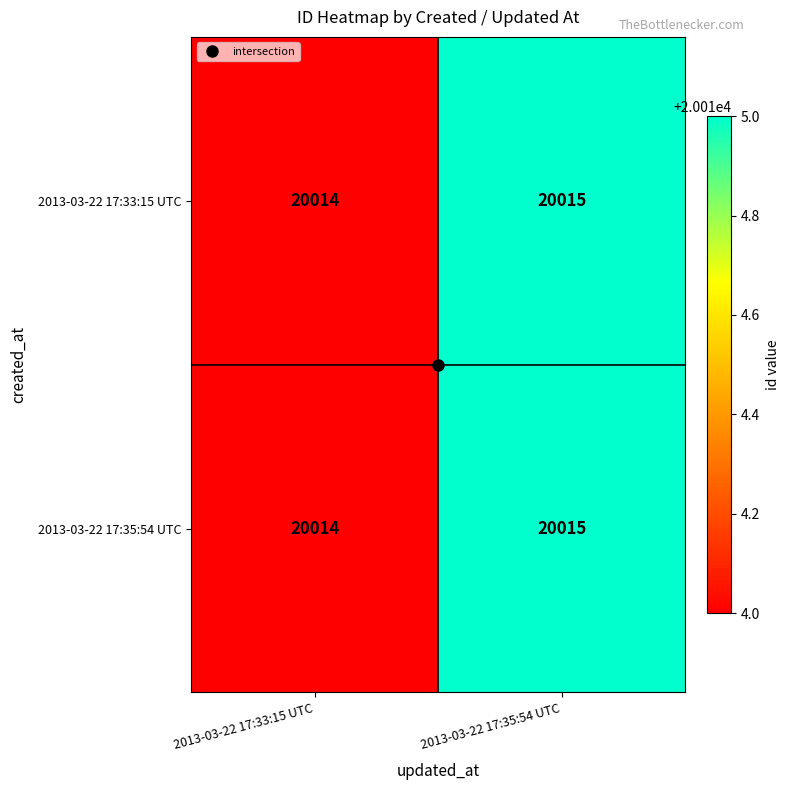

Rank the categories by 2013-03-22 17:35:54 UTC value from highest to lowest.

2013-03-22 17:35:54 UTC, 2013-03-22 17:33:15 UTC